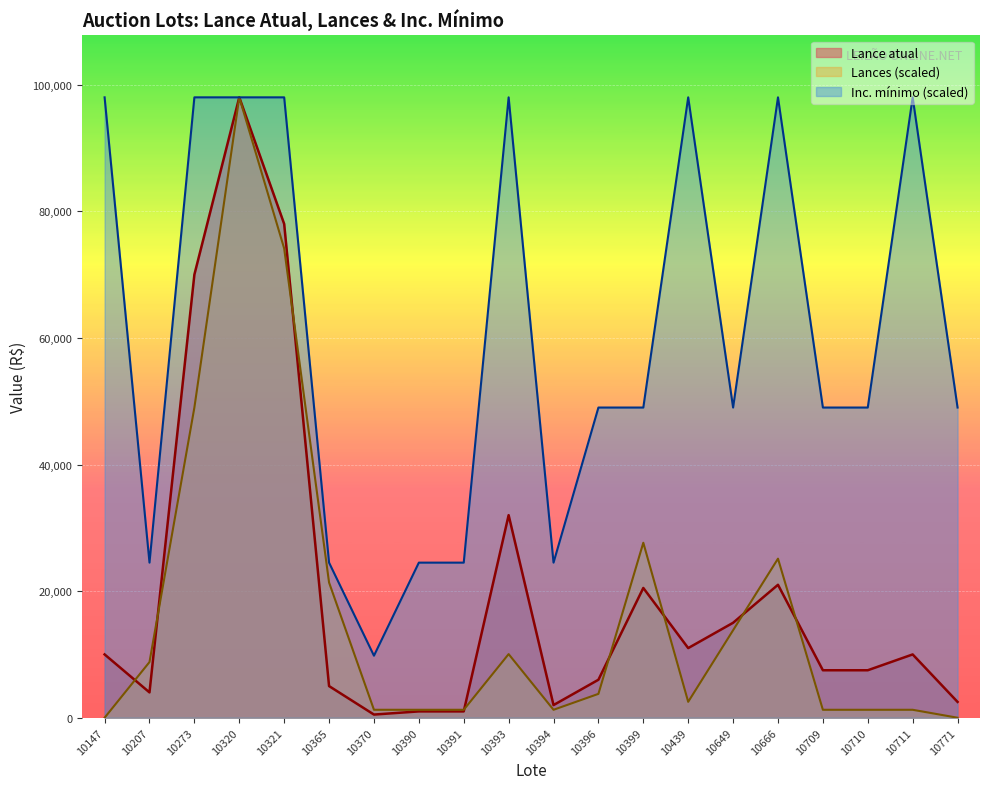

Which series has the largest total across all categories?

Inc. mínimo (scaled)